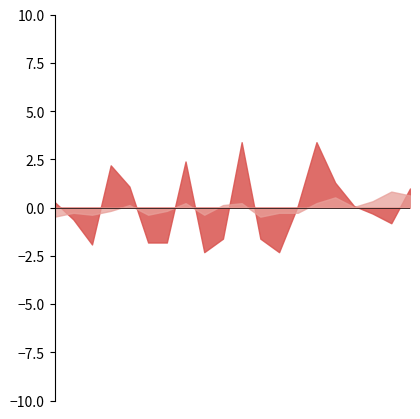

What is the greatest value displayed?

3.4